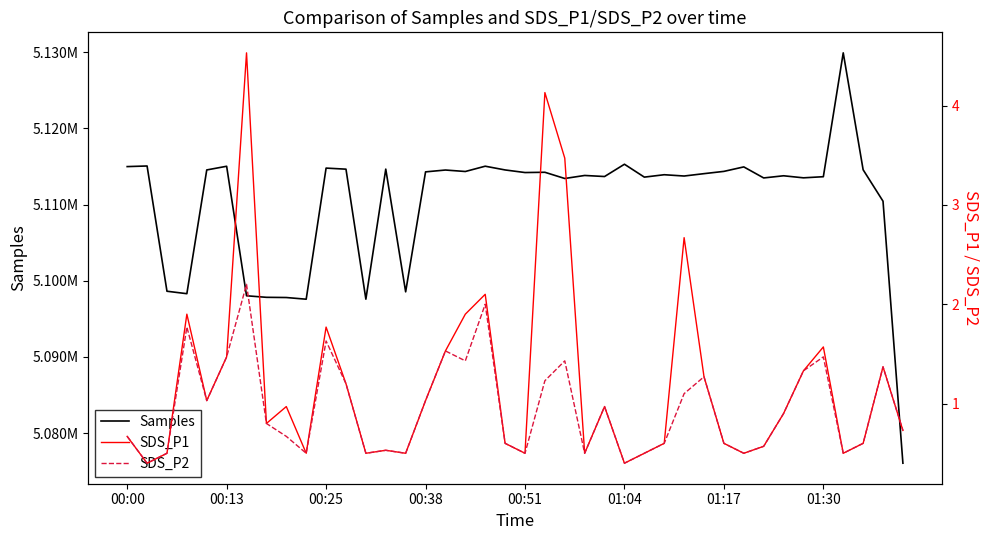

Reading left to right, transcribe all the data shown in this chart.

Samples: 5114982.0	5115061.0	5098617.0	5098296.0	5114543.0	5115025.0	5098022.0	5097819.0	5097793.0	5097571.0	5114784.0	5114644.0	5097575.0	5114650.0	5098539.0	5114289.0	5114531.0	5114338.0	5115033.0	5114542.0	5114201.0	5114236.0	5113419.0	5113817.0	5113678.0	5115291.0	5113599.0	5113914.0	5113744.0	5114055.0	5114353.0	5114941.0	5113492.0	5113776.0	5113507.0	5113654.0	5129915.0	5114567.0	5110438.0	5076040.0
SDS_P1: 0.7	0.4	0.5	1.9	1.0	1.5	4.5	0.8	1.0	0.5	1.8	1.2	0.5	0.5	0.5	1.0	1.5	1.9	2.1	0.6	0.5	4.1	3.5	0.5	1.0	0.4	0.5	0.6	2.7	1.3	0.6	0.5	0.6	0.9	1.3	1.6	0.5	0.6	1.4	0.7
SDS_P2: 0.7	0.4	0.5	1.8	1.0	1.5	2.2	0.8	0.7	0.5	1.6	1.2	0.5	0.5	0.5	1.0	1.5	1.4	2.0	0.6	0.5	1.2	1.4	0.5	1.0	0.4	0.5	0.6	1.1	1.3	0.6	0.5	0.6	0.9	1.3	1.5	0.5	0.6	1.4	0.7